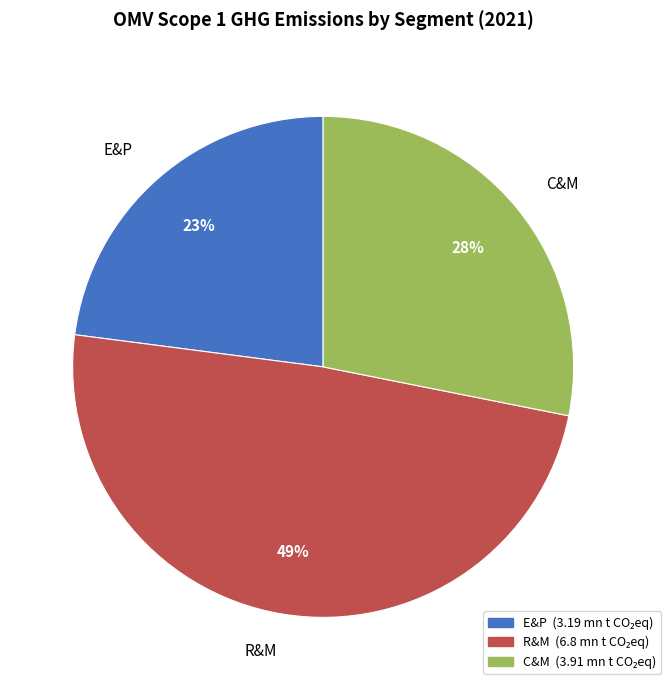

Does any single category account for the majority?

No